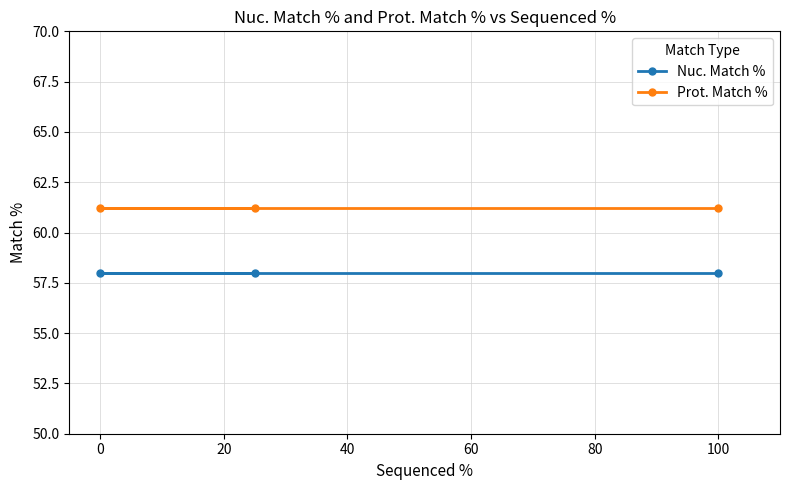

What is the sum of all Nuc. Match % values?

174.0